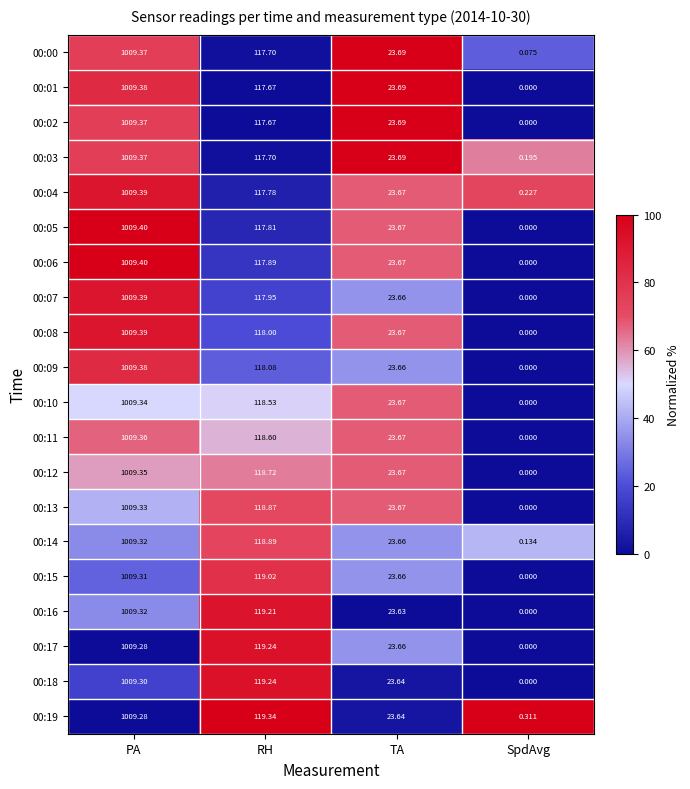

At which category is the sum across all series the highest?

PA